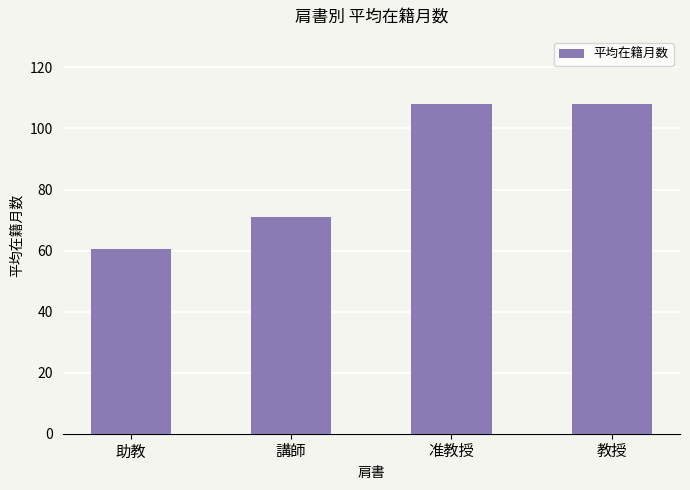

What is the label of the 1st bar from the right?

教授